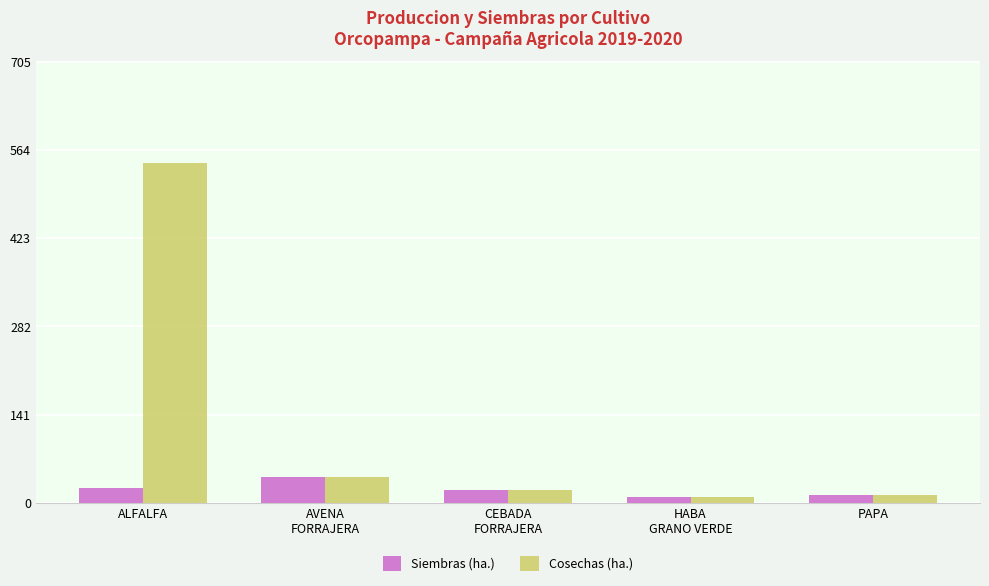

What is the sum of the Siembras (ha.) values at ALFALFA and PAPA?

36